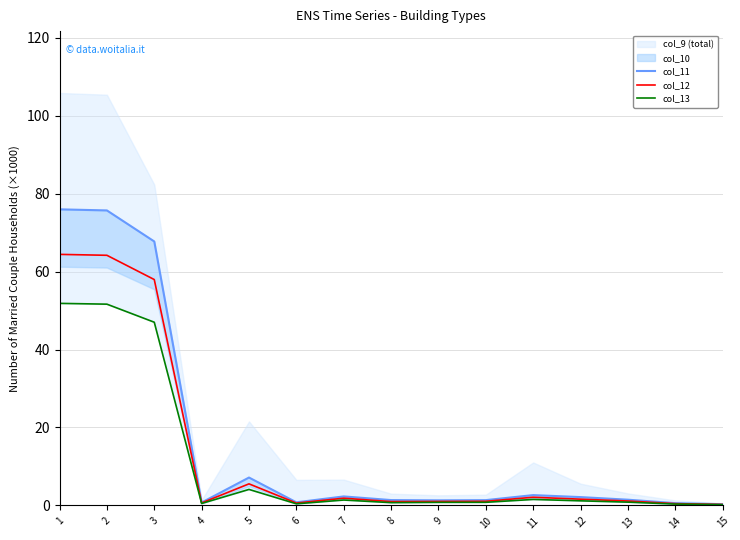

What is the difference between the maximum and minimum values in the col_11 series?

75.7